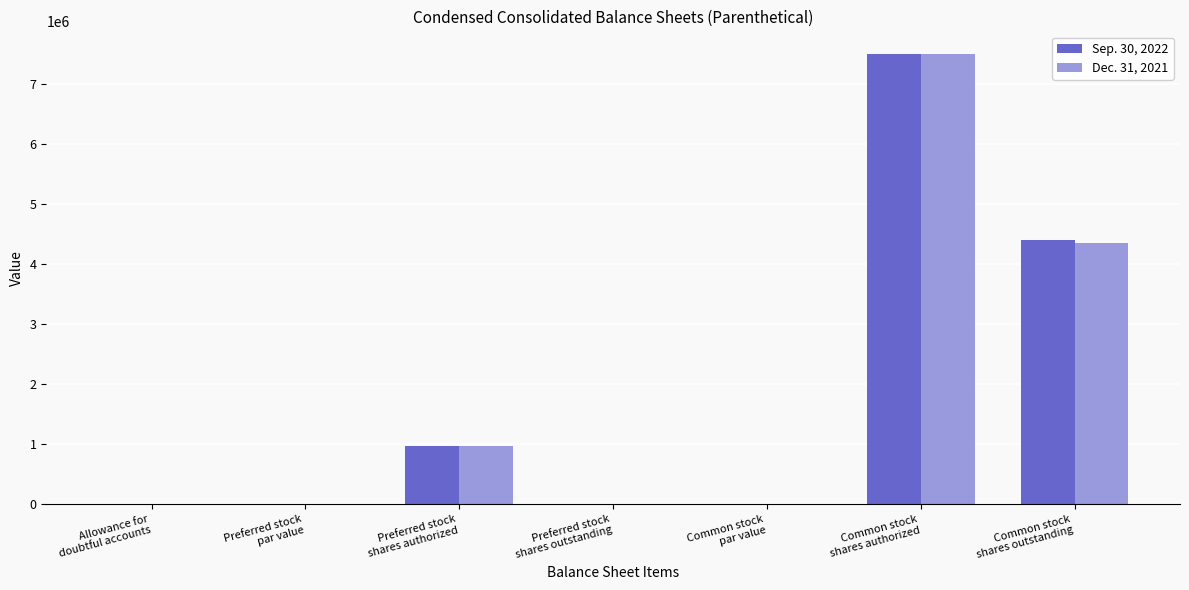

Are the bars horizontal?

No